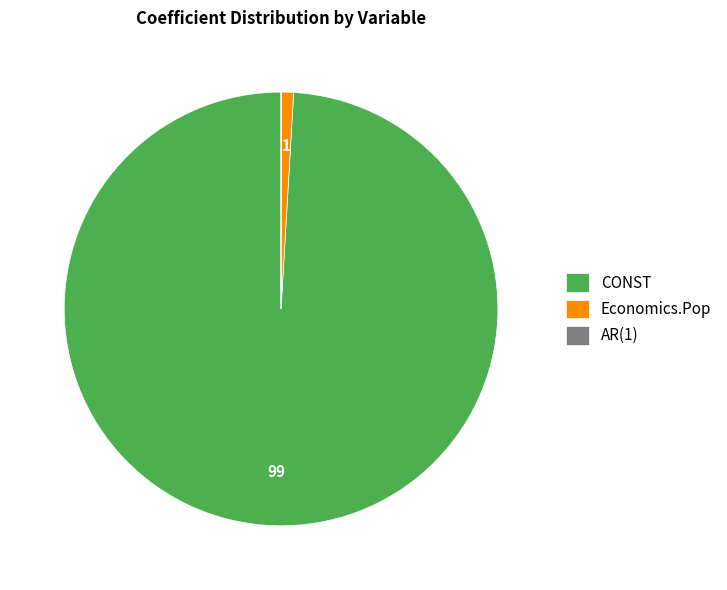

Is the sum of Economics.Pop and CONST greater than half?

Yes